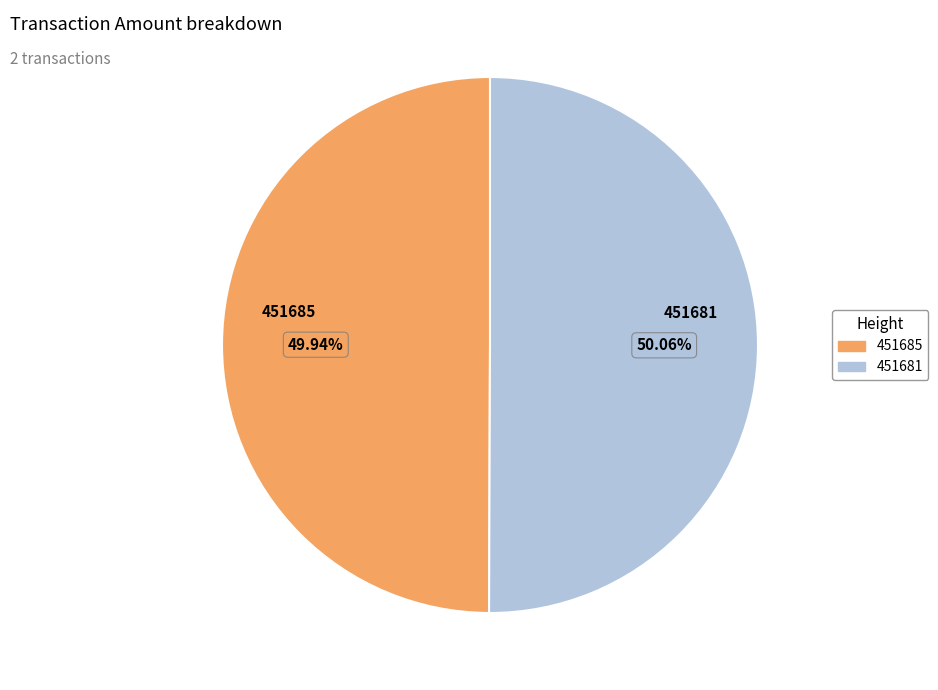

To the nearest percent, what is the average slice percentage?

50%